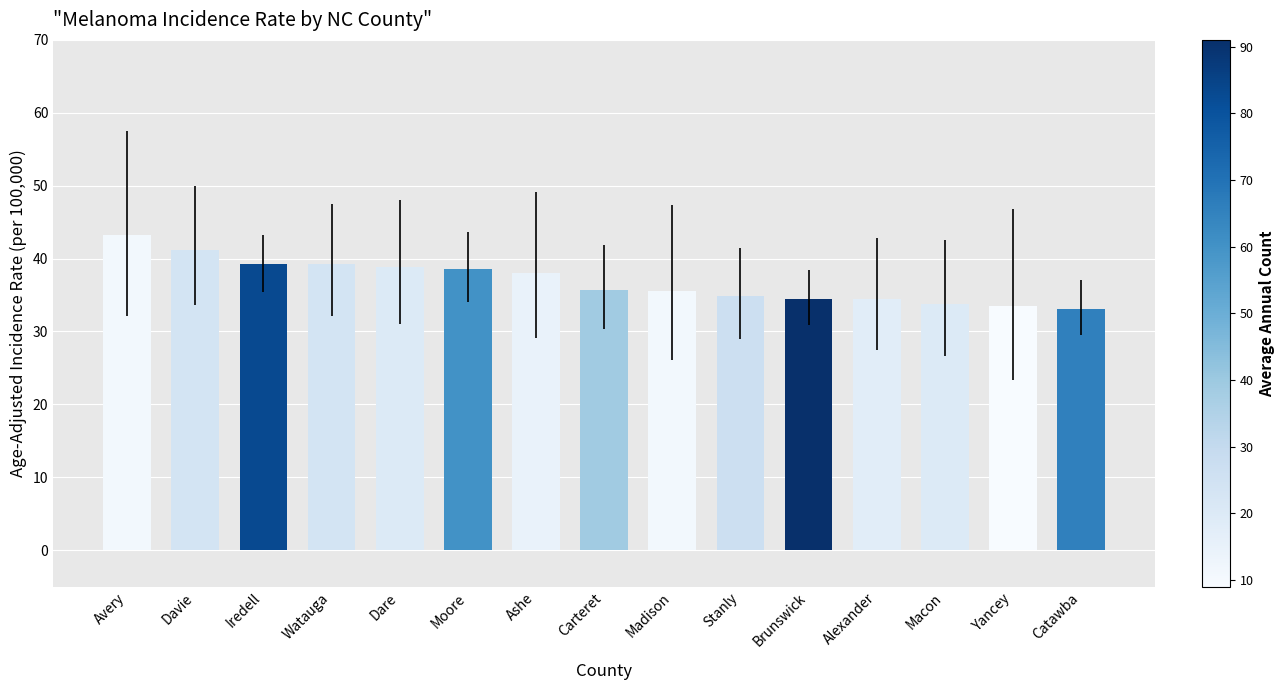

What is the difference between the second highest and second lowest values?

7.7